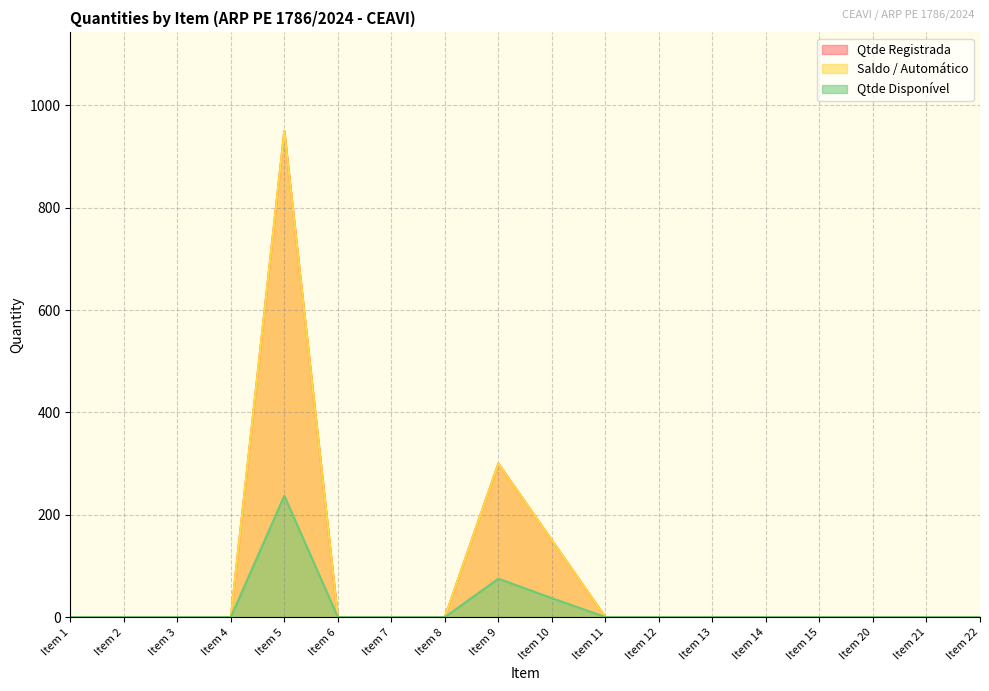

The Qtde Disponível series shows 0 at Item 20. True or false?

True